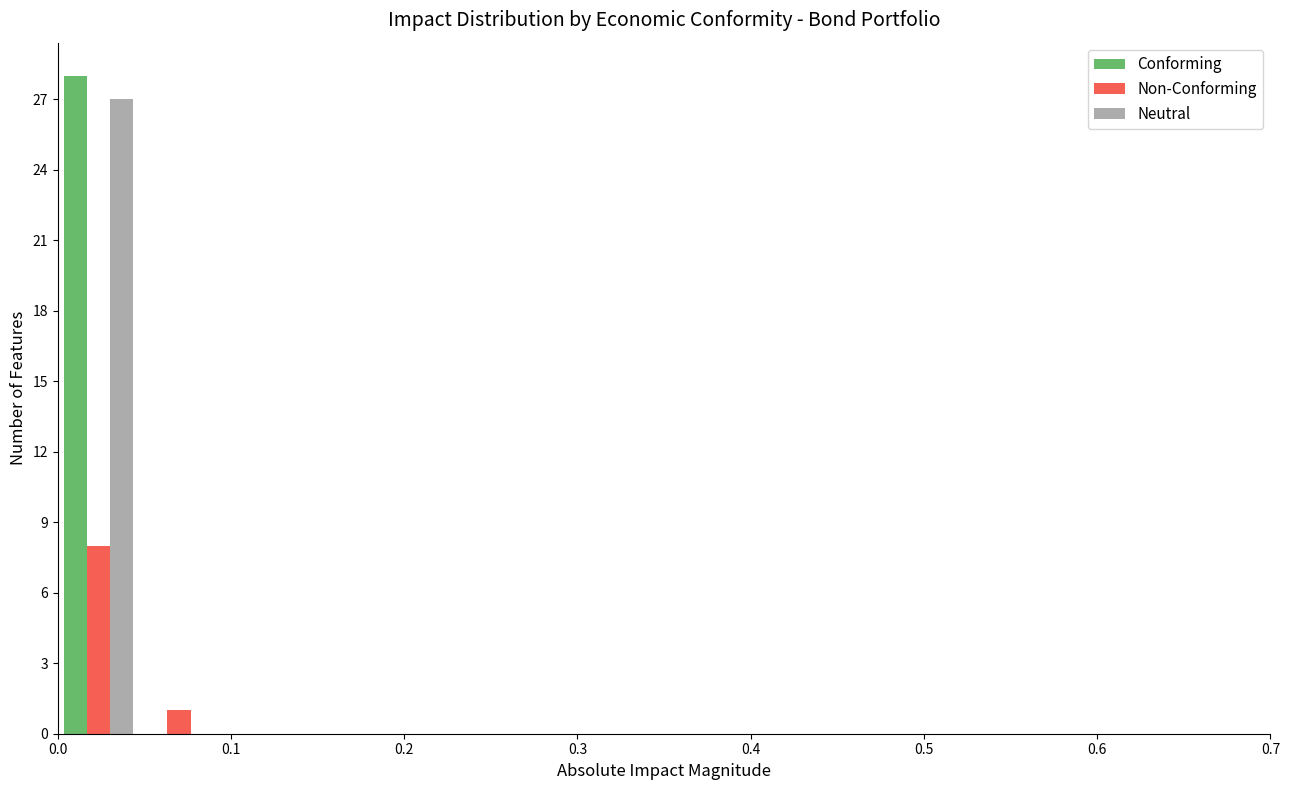

What is the height of the Neutral bar covering 0.00 to 0.05 on the x-axis? Neither the bar edges nor the heights are printed on the chart, so give them approximately, as read against the axes.

27